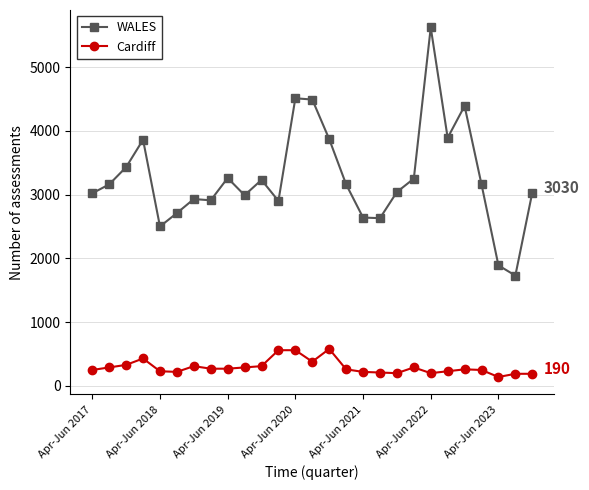

What is the difference between the maximum and minimum values in the Cardiff series?

440